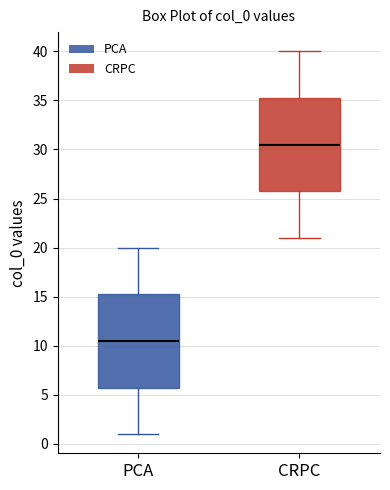

Reading left to right, transcribe this box plot: for each box, give where its median line is, the range the box spans, and where its two whiskers end, as read against the y-axis. The values are not printed on the chart, so give them approximately, as read against the axis.

PCA: median 10.5, box 6.0 to 15.5, whiskers 1.0 to 20.0
CRPC: median 30.5, box 26.0 to 35.5, whiskers 21.0 to 40.0